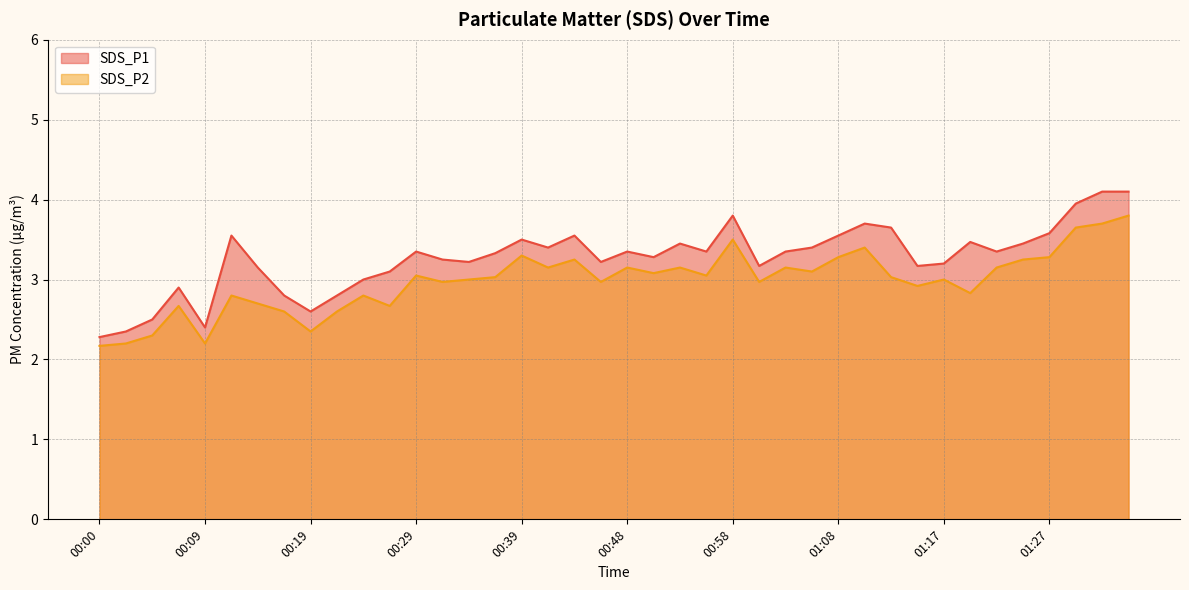

True or false: SDS_P1 has more than 0 points higher than both neighbors.

True